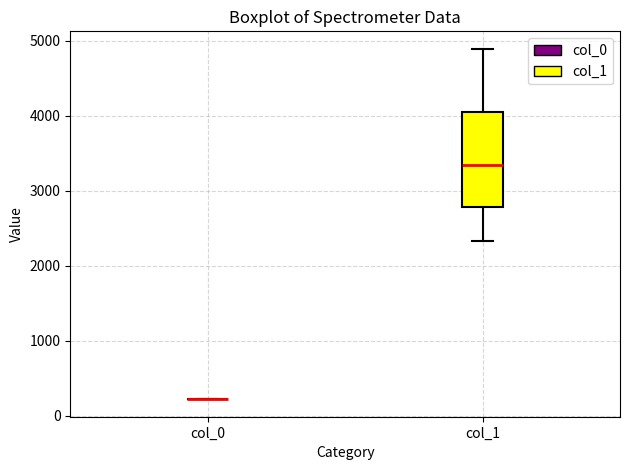

Reading left to right, read every box against the y-axis: the position of its median line, the range the box covers, and the ends of its whiskers. The values are not printed on the chart, so give them approximately, as read against the axis.

col_0: box collapsed to a line at 200, whiskers 200 to 200
col_1: median 3300, box 2800 to 4000, whiskers 2300 to 4900